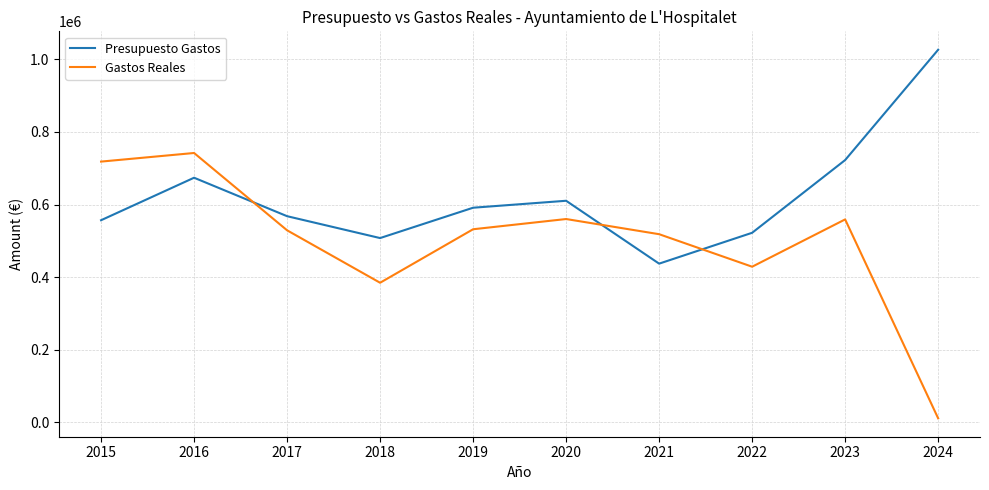

Is it true that Gastos Reales equals 10673.7 at 2024?

True